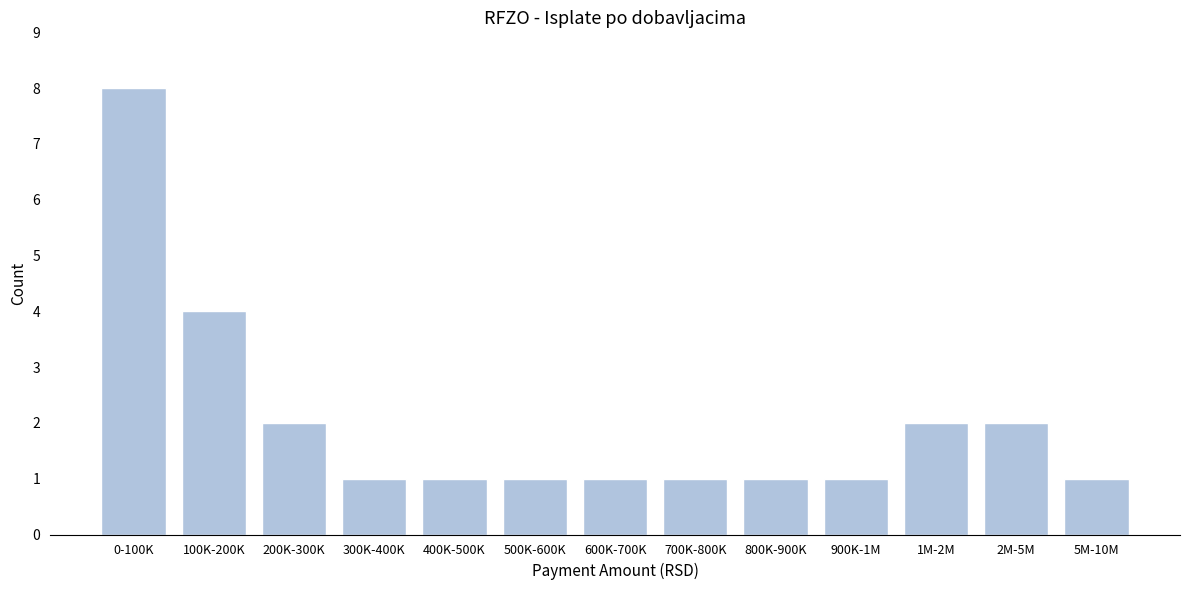

Reading left to right, transcribe all the data shown in this chart.

8	4	2	1	1	1	1	1	1	1	2	2	1